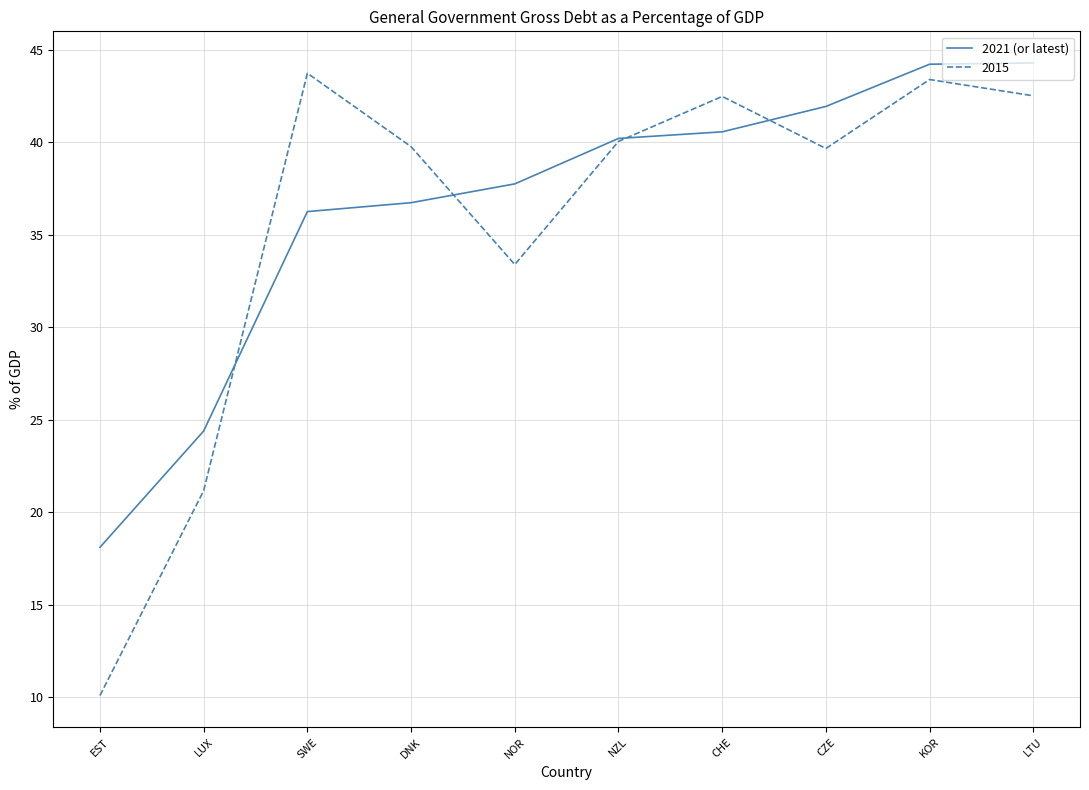

Which label corresponds to the smallest value in the chart?

EST